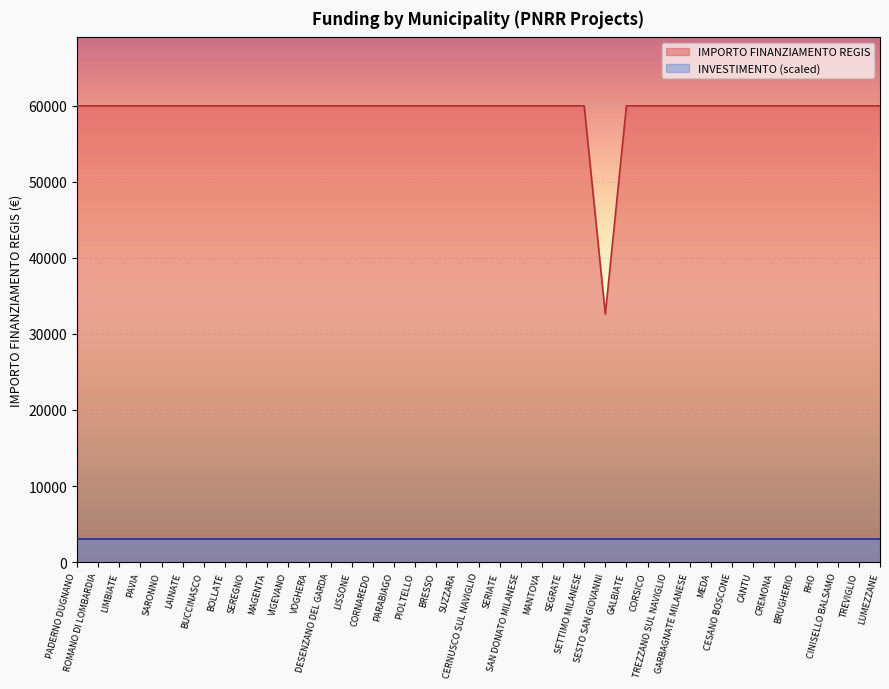

Reading left to right, transcribe all the data shown in this chart.

59966	59966	59966	59966	59966	59966	59966	59966	59966	59966	59966	59966	59966	59966	59966	59966	59966	59966	59966	59966	59966	59966	59966	59966	59966	32589	59966	59966	59966	59966	59966	59966	59966	59966	59966	59966	59966	59966	59966